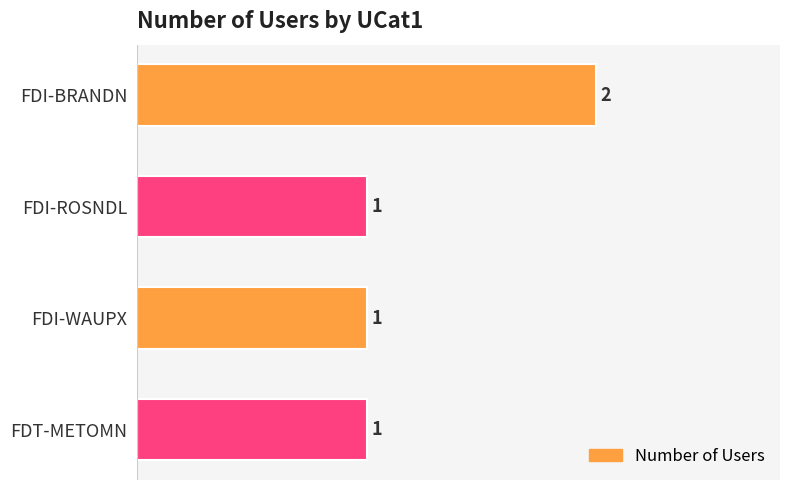

How many values are between 1 and 2?

4